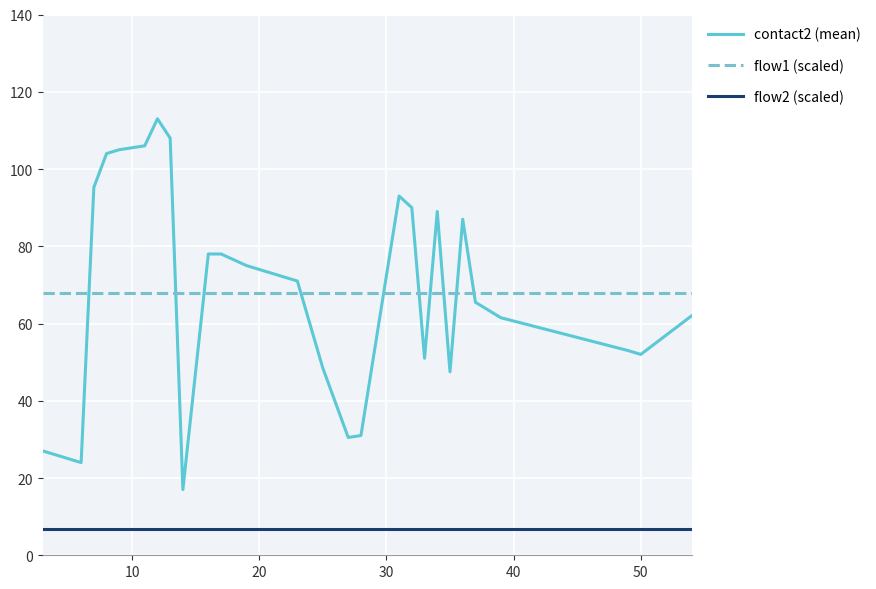

Which series has the widest spread of values?

contact2 (mean)